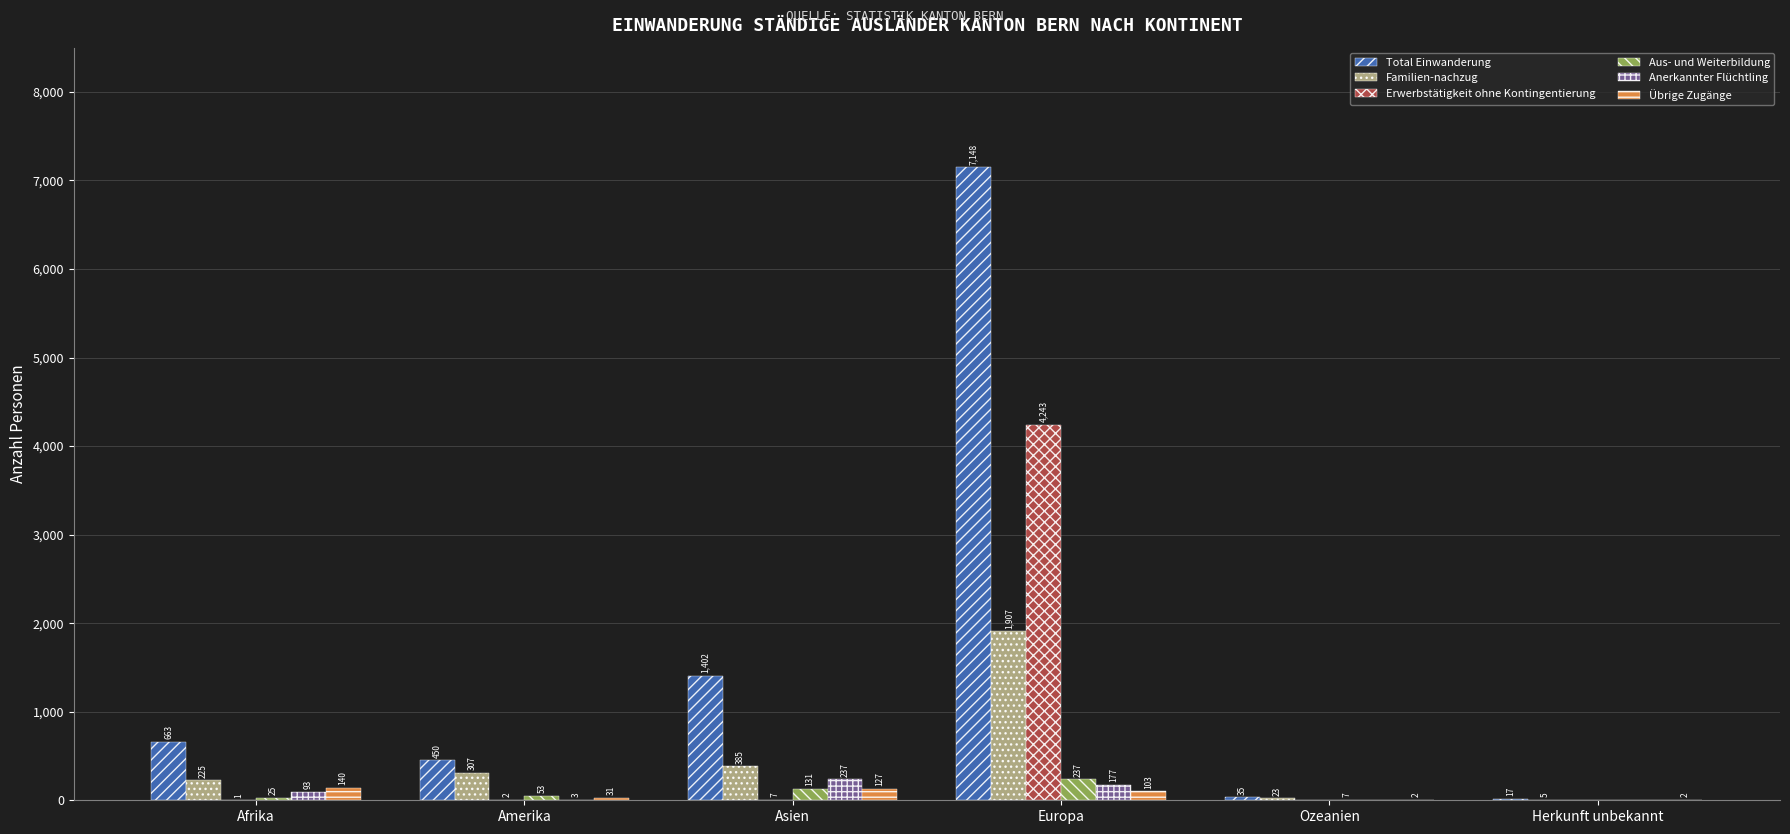

What is the sum of the Total Einwanderung values at Amerika and Ozeanien?

485